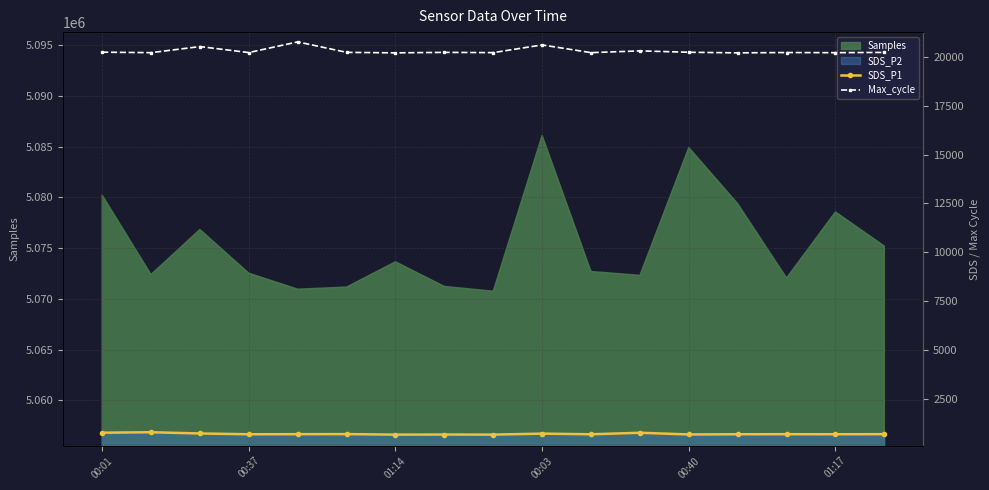

What is the value of the Max_cycle point at the 7th from the left?

20204.0